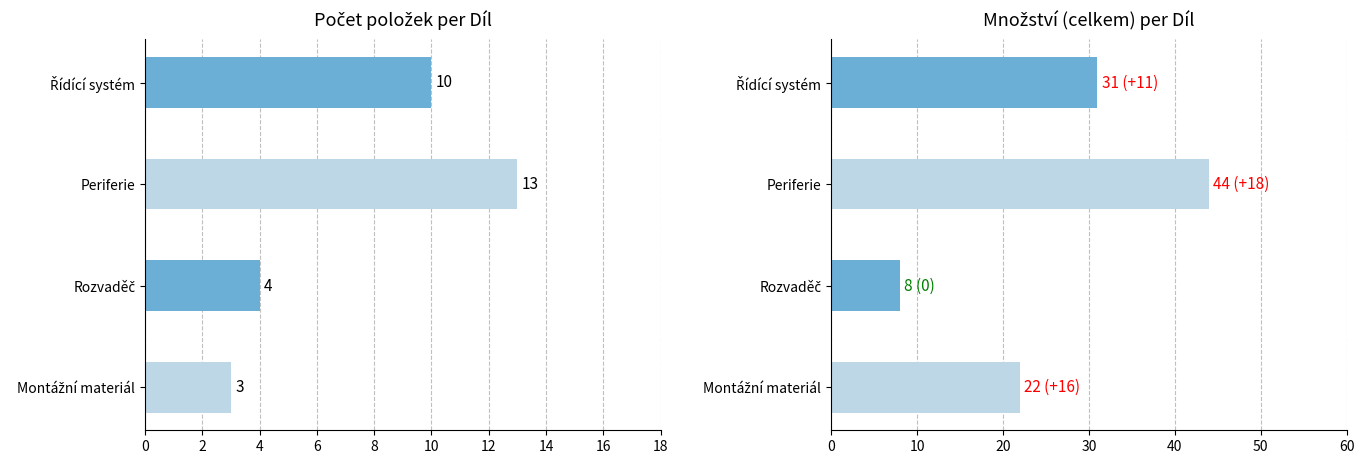

The value of Počet položek at Montážní materiál is 5. True or false?

False